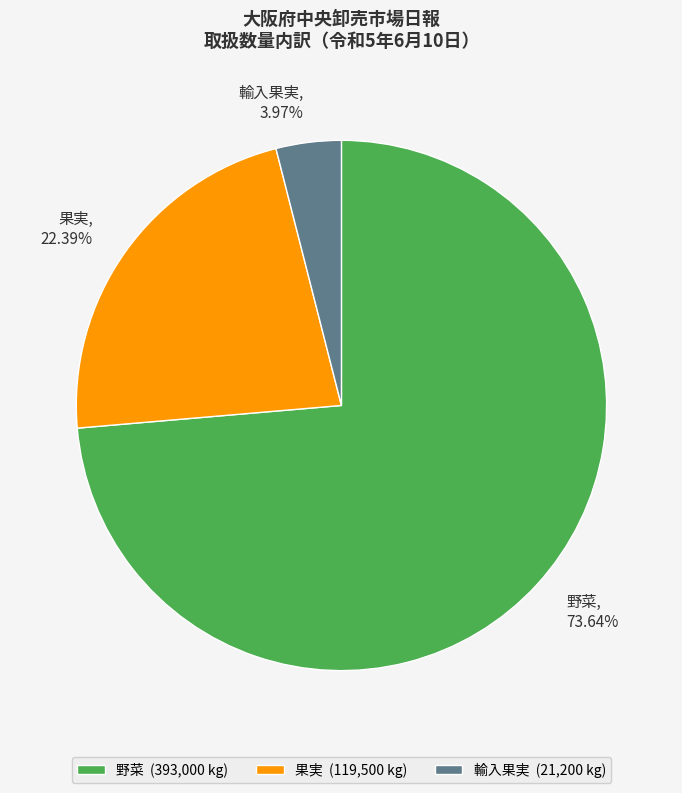

The 果実 slice represents 22% of the pie. True or false?

True